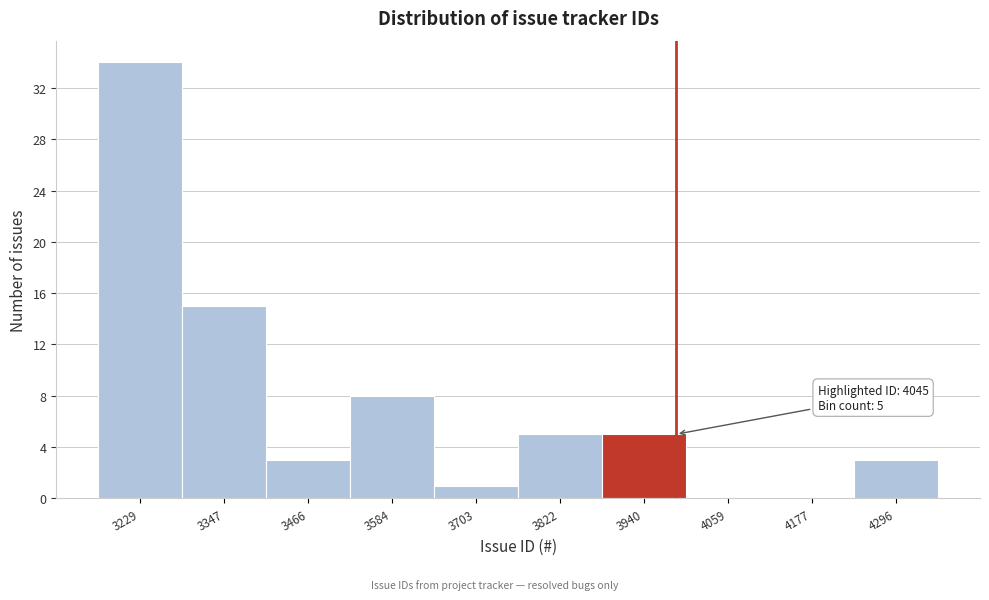

Reading left to right, what are all the values shown in this chart?

3229=34	3347=15	3466=3	3584=8	3703=1	3822=5	3940=5	4059=0	4177=0	4296=3